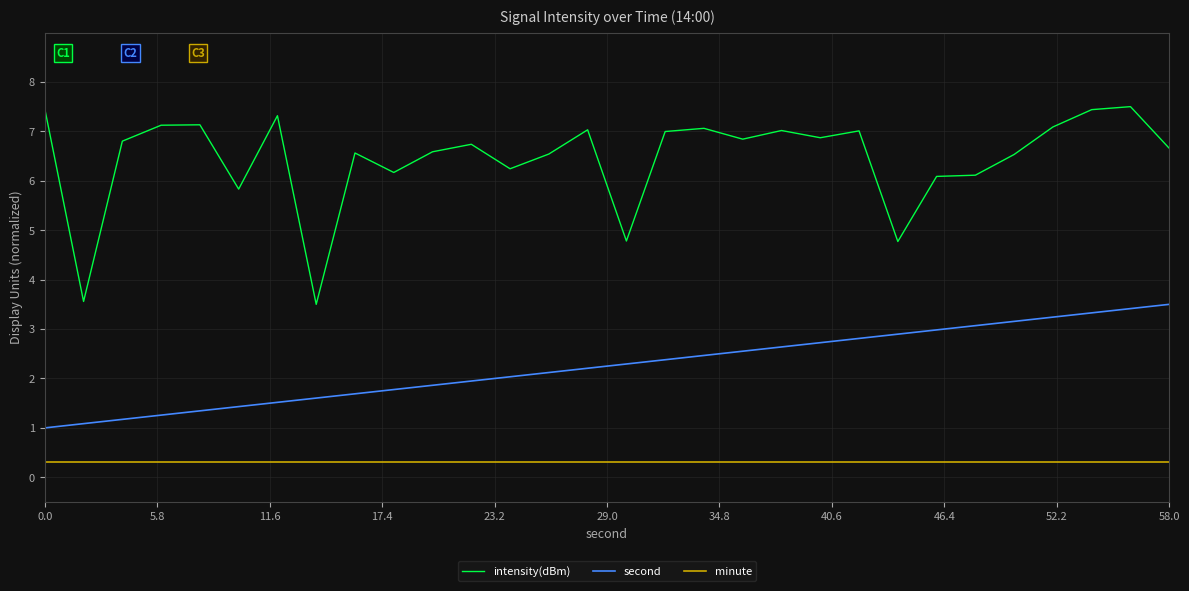

What is the maximum value for minute?

0.3